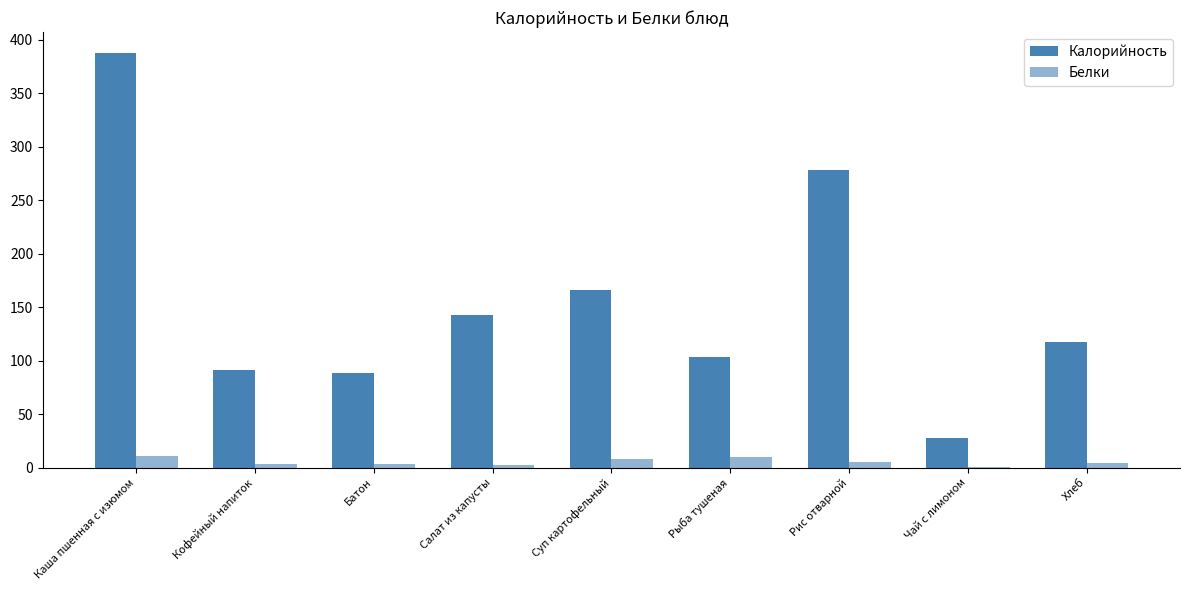

How many groups of bars are there?

9